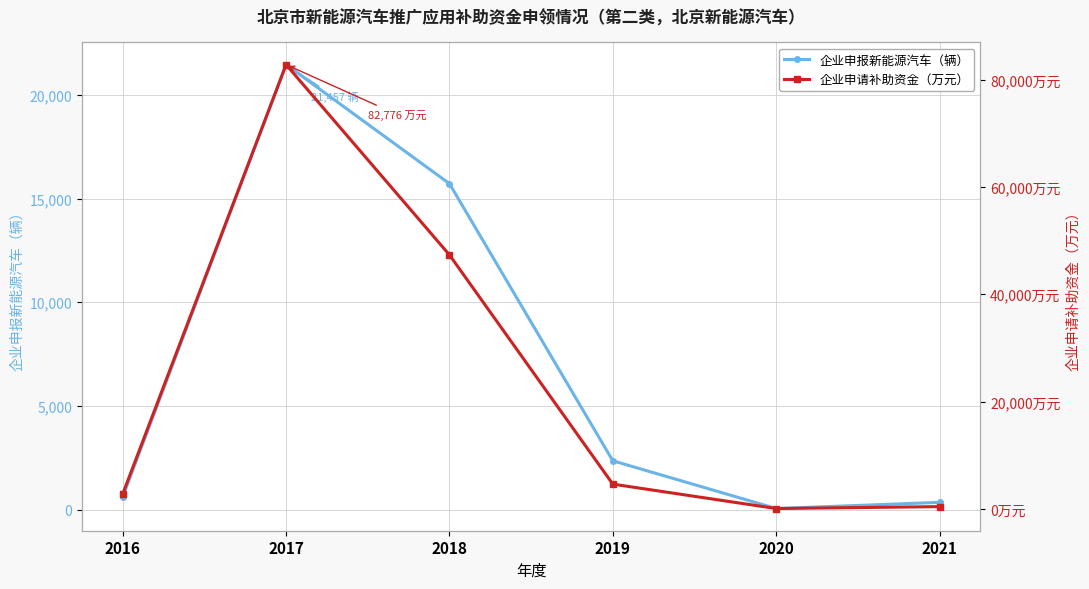

What is the difference between the maximum and minimum values in the 企业申请补助资金（万元） series?

82714.7